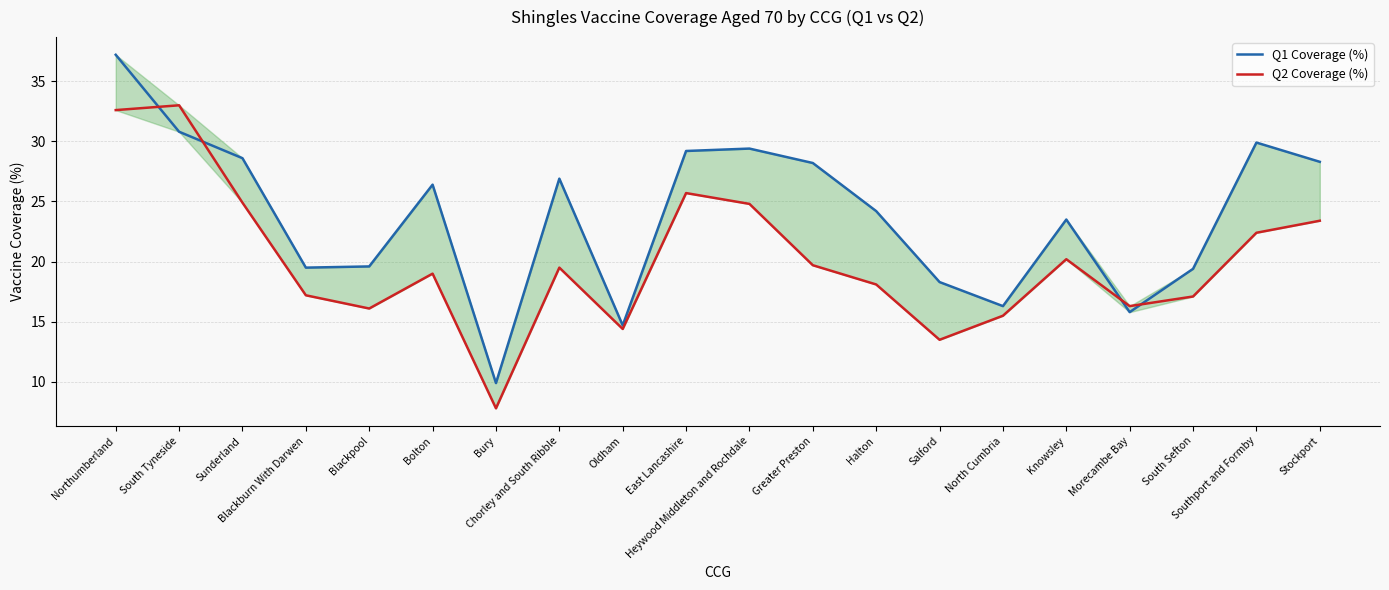

What is the label of the 20th point from the left?

Stockport